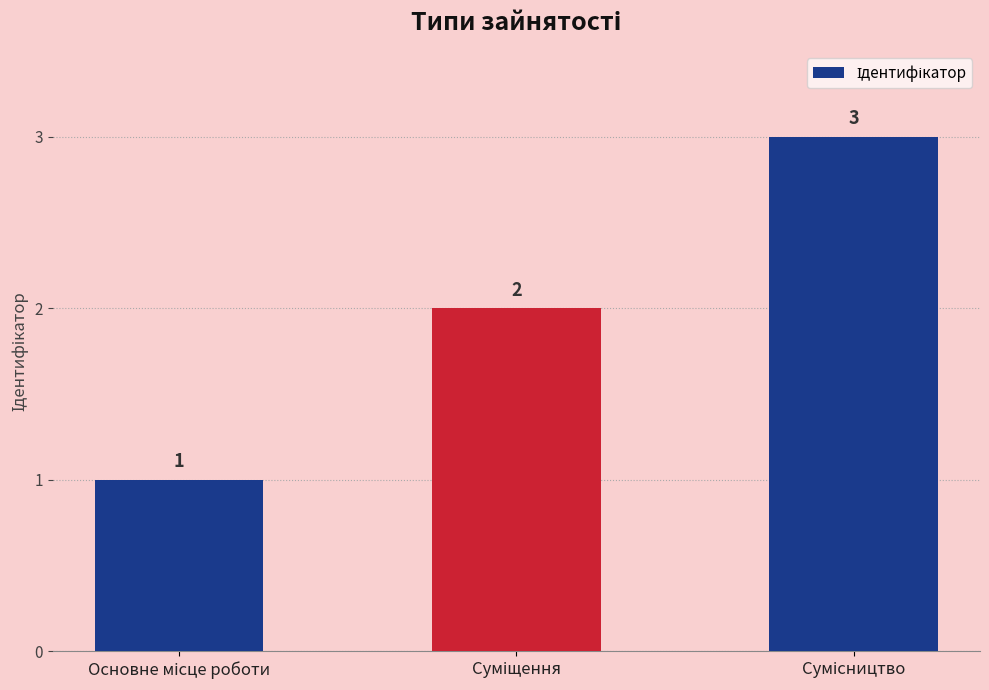

What is the greatest value displayed?

3